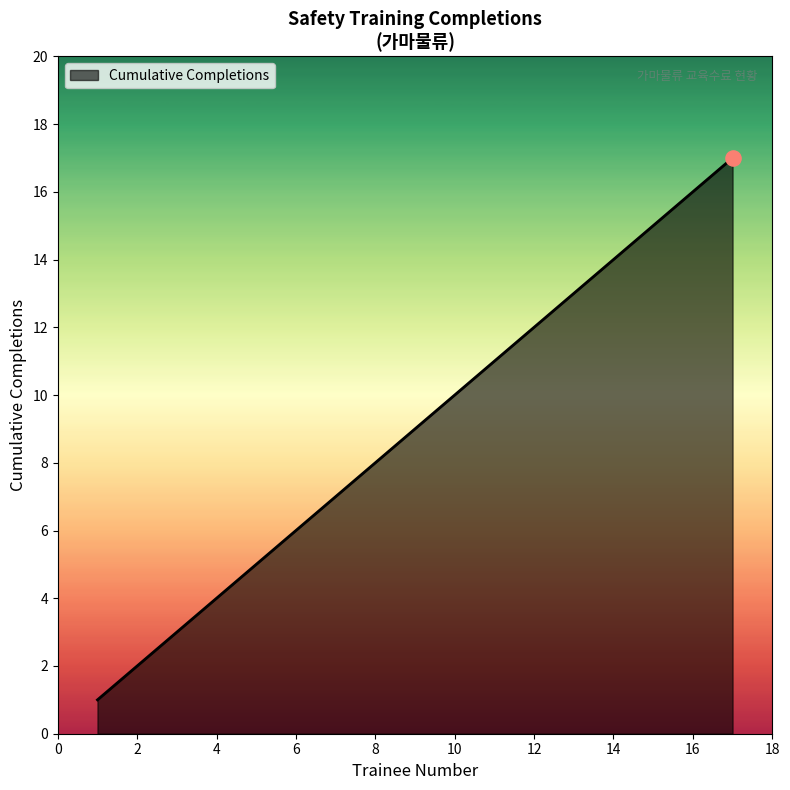

What is the greatest value displayed?

17